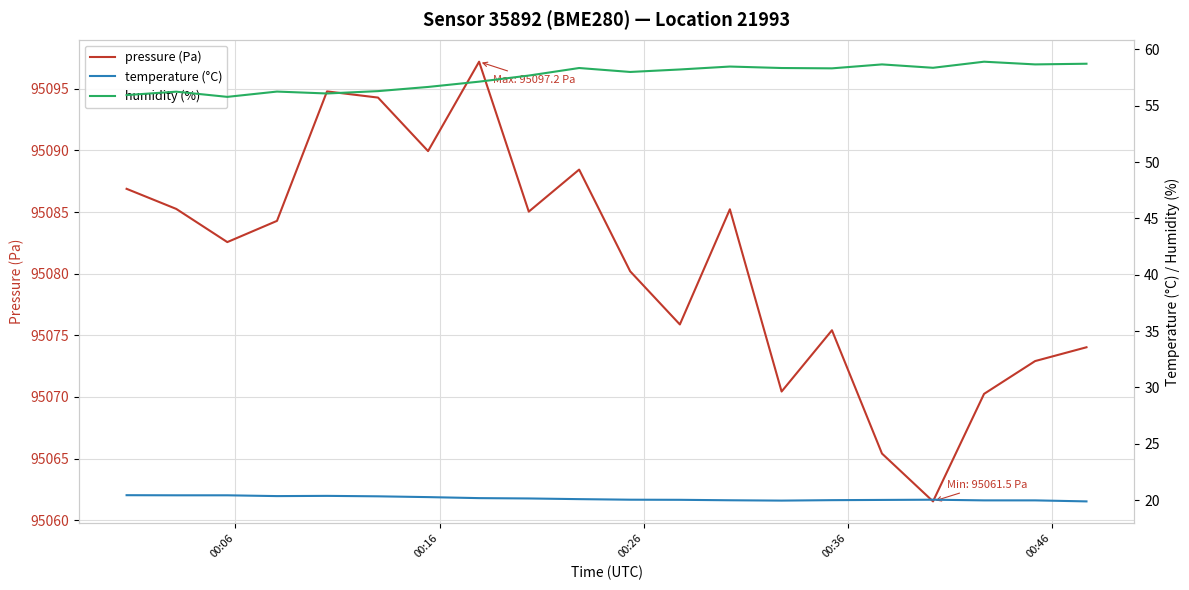

What is the lowest value of the pressure (Pa) series?

95061.5